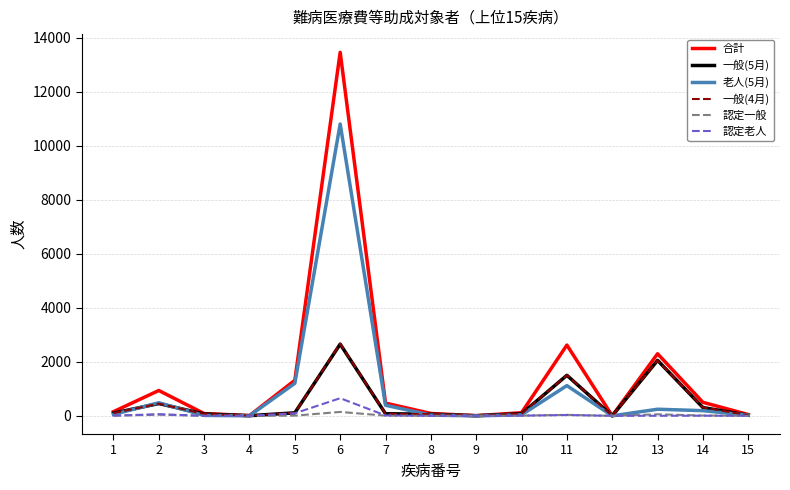

What is the difference between the highest and lowest values at 11?

2589